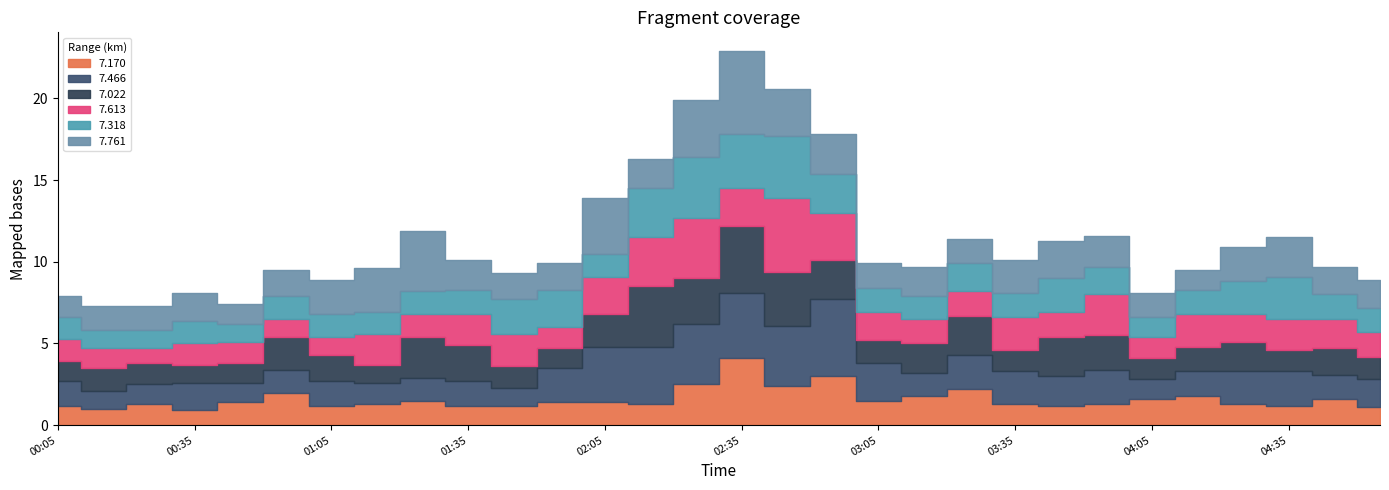

What is the sum of all 7.466 values?

61.7